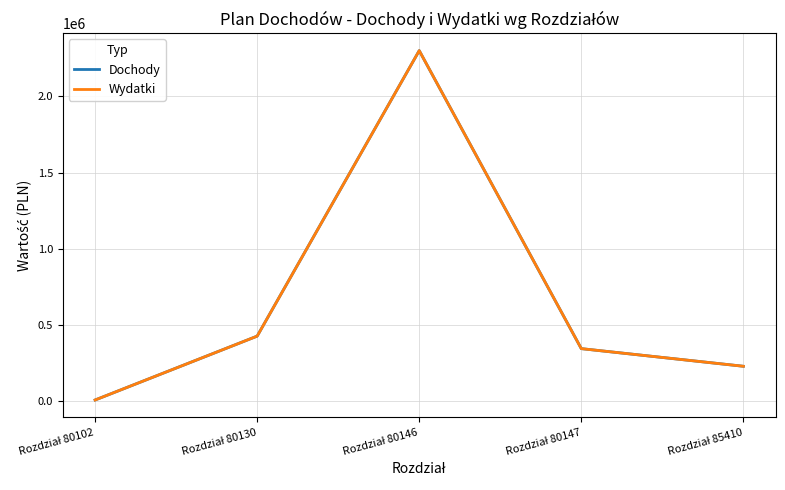

Where is the first local maximum for Dochody?

Rozdział 80146